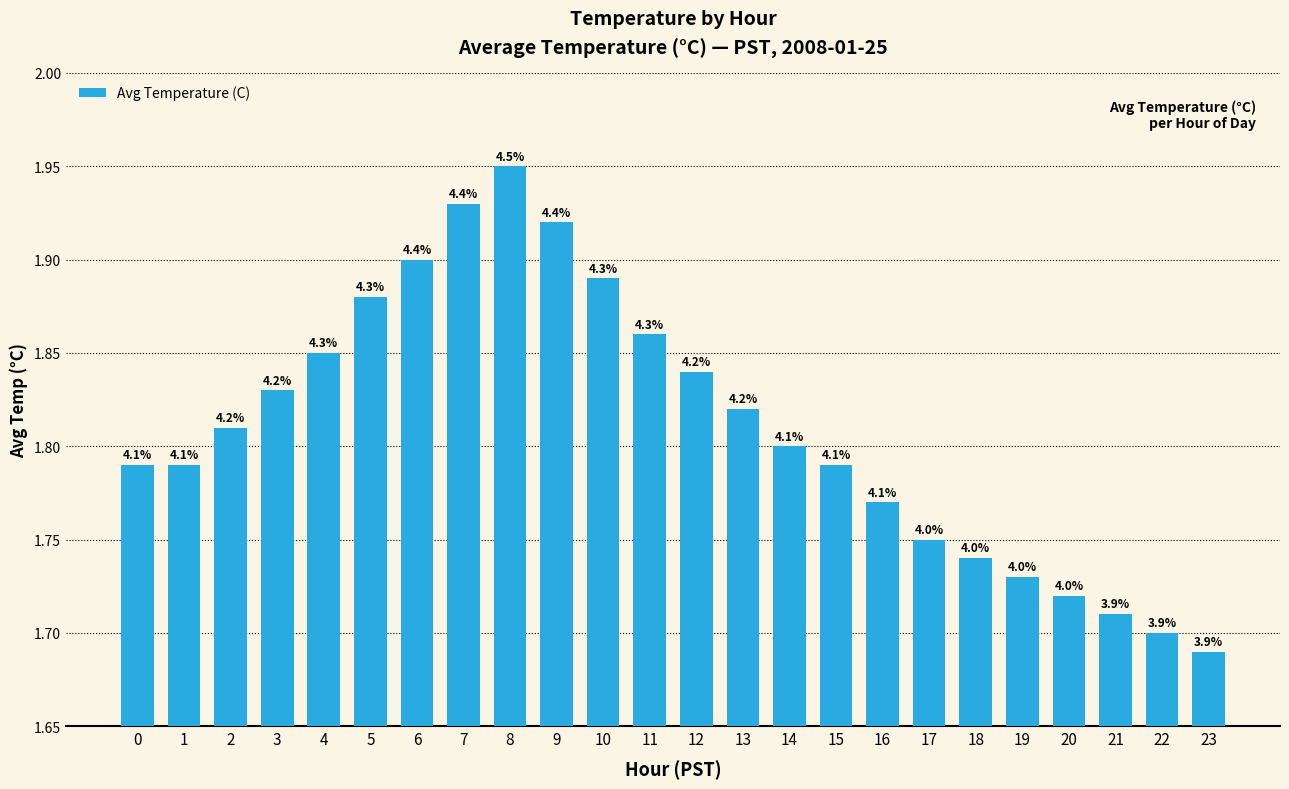

What is the sum of all values?

43.5